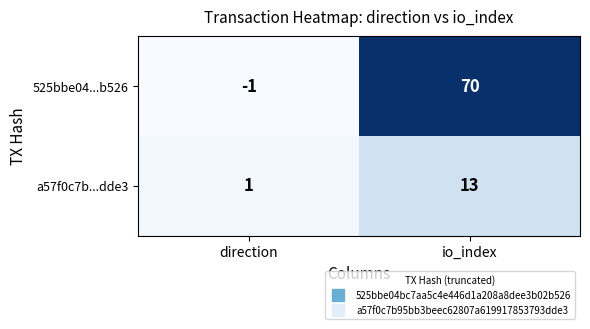

What is the minimum value shown in the chart?

-1